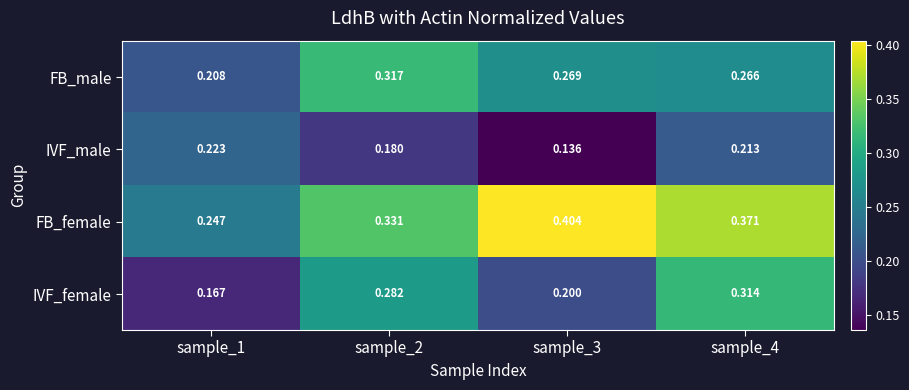

Which series has the widest spread of values?

FB_female